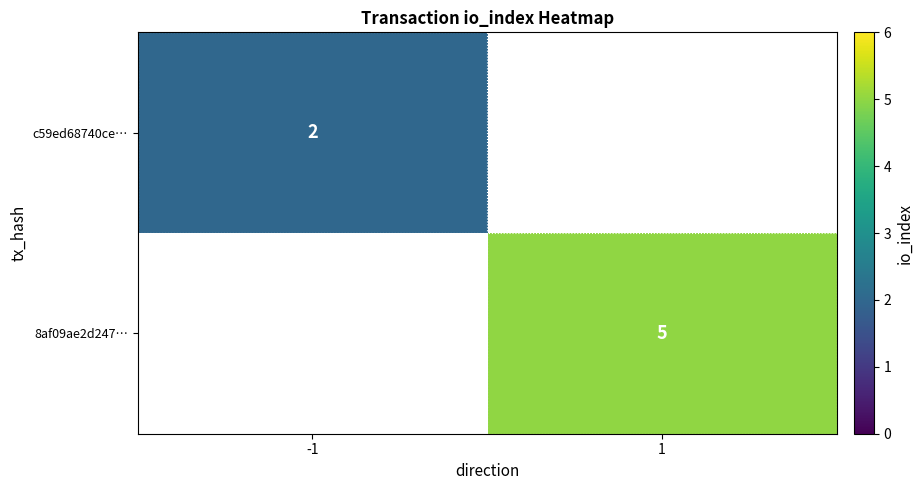

Which has a higher value, -1 or 1?

1